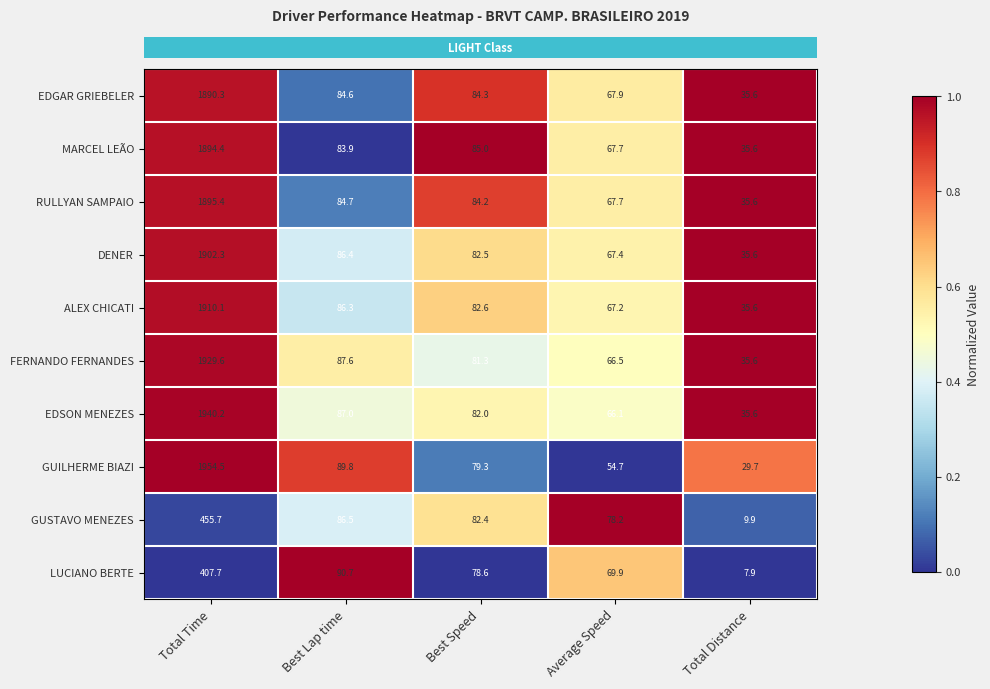

The LUCIANO BERTE series shows 407.7 at Total Time. True or false?

True